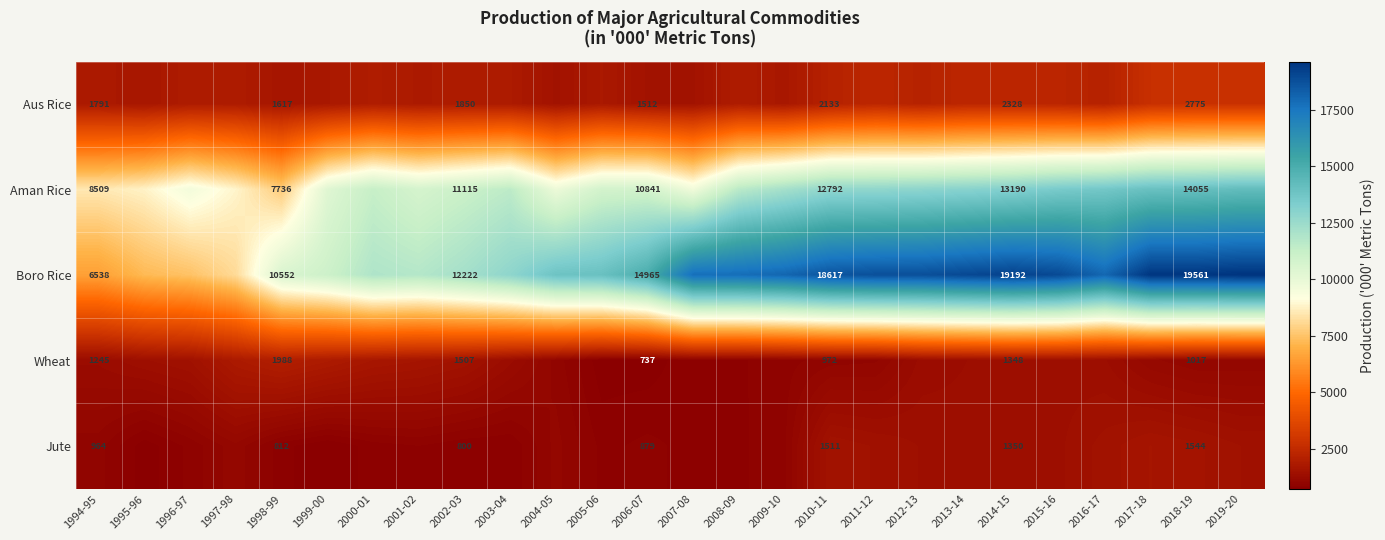

True or false: Wheat has a value of 1017 at 2018-19.

True